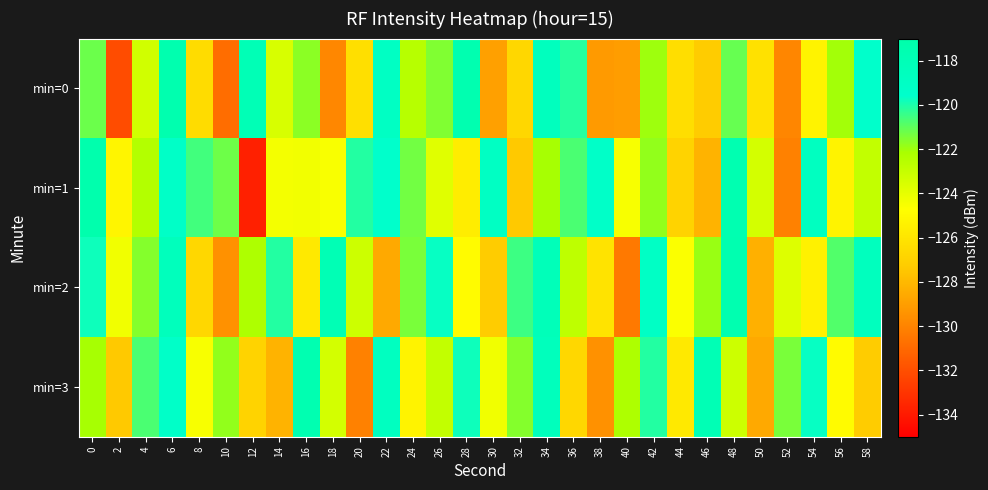

At which category does the chart reach its minimum across all series?

12